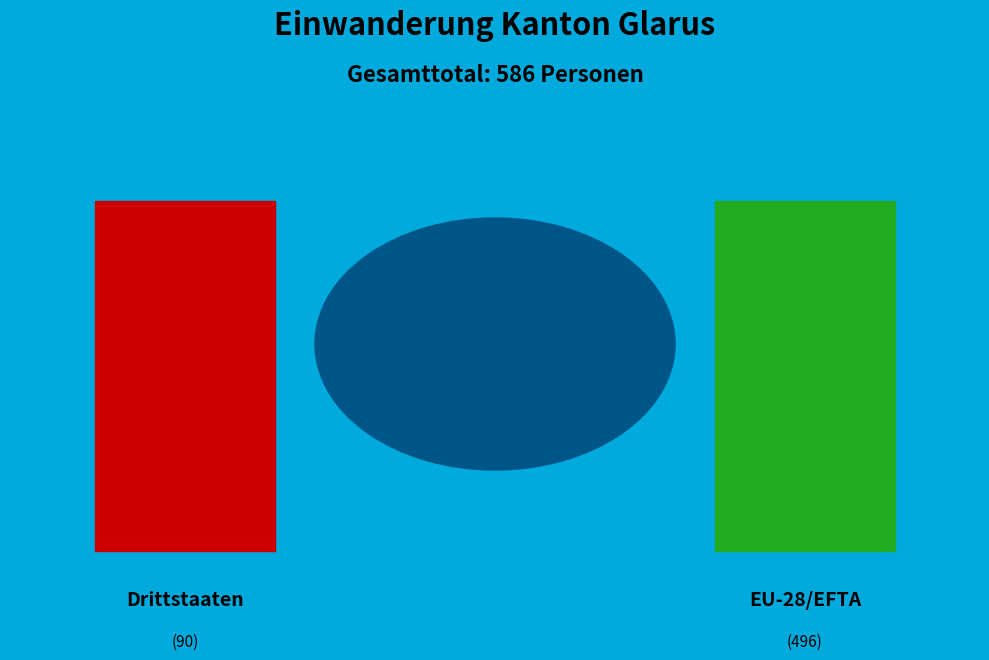

Is there a majority slice in this chart?

Yes